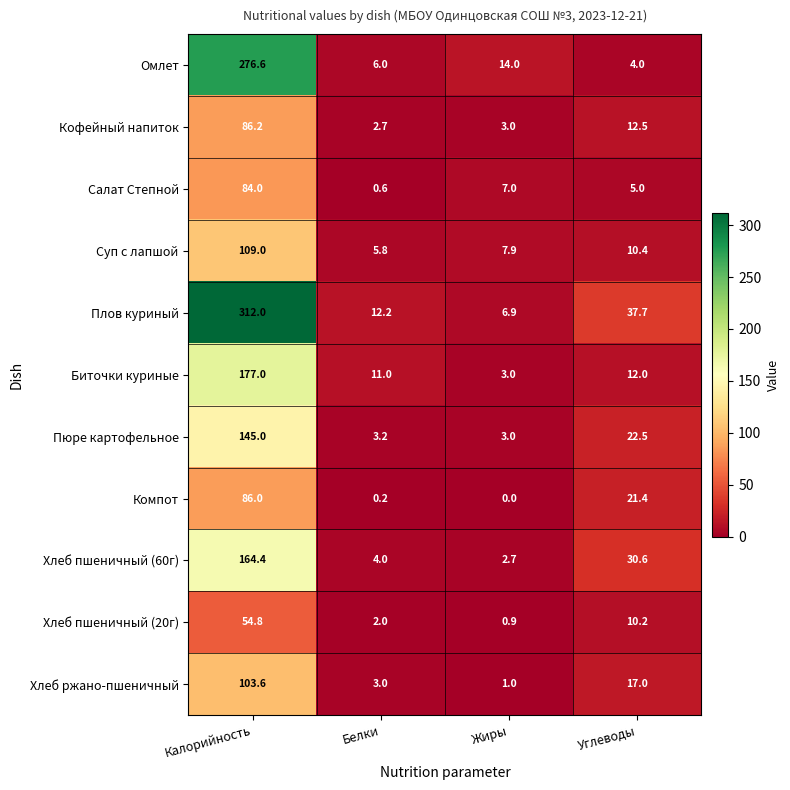

At which category is the sum across all series the highest?

Калорийность